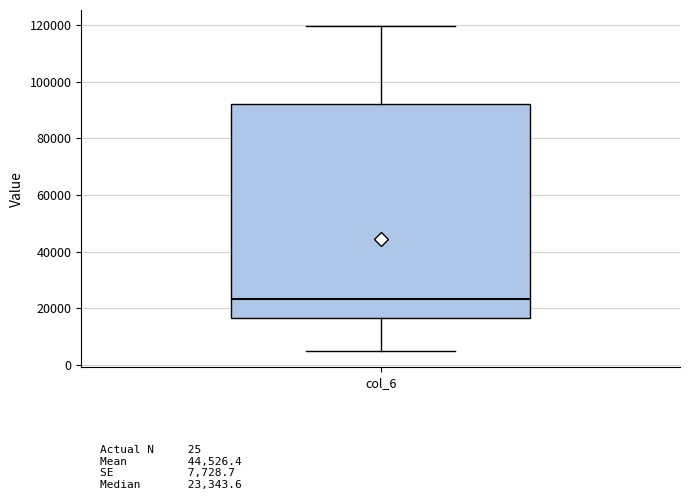

Read this box plot against the y-axis: the position of the median line, the range covered by the box, and the ends of both whiskers. The values are not printed on the chart, so give them approximately, as read against the axis.

median 24000, box 16000 to 92000, whiskers 4000 to 120000